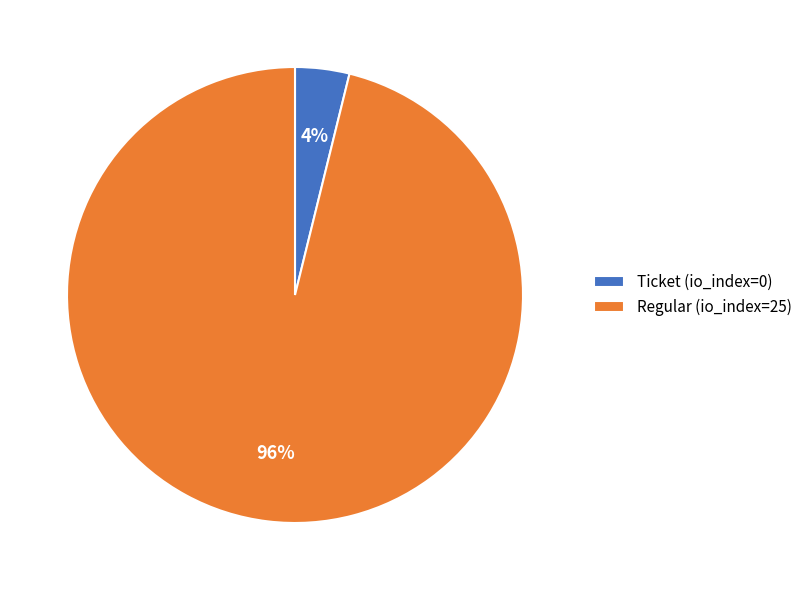

To the nearest percent, what is the combined percentage of Ticket (io_index=0) and Regular (io_index=25)?

100%